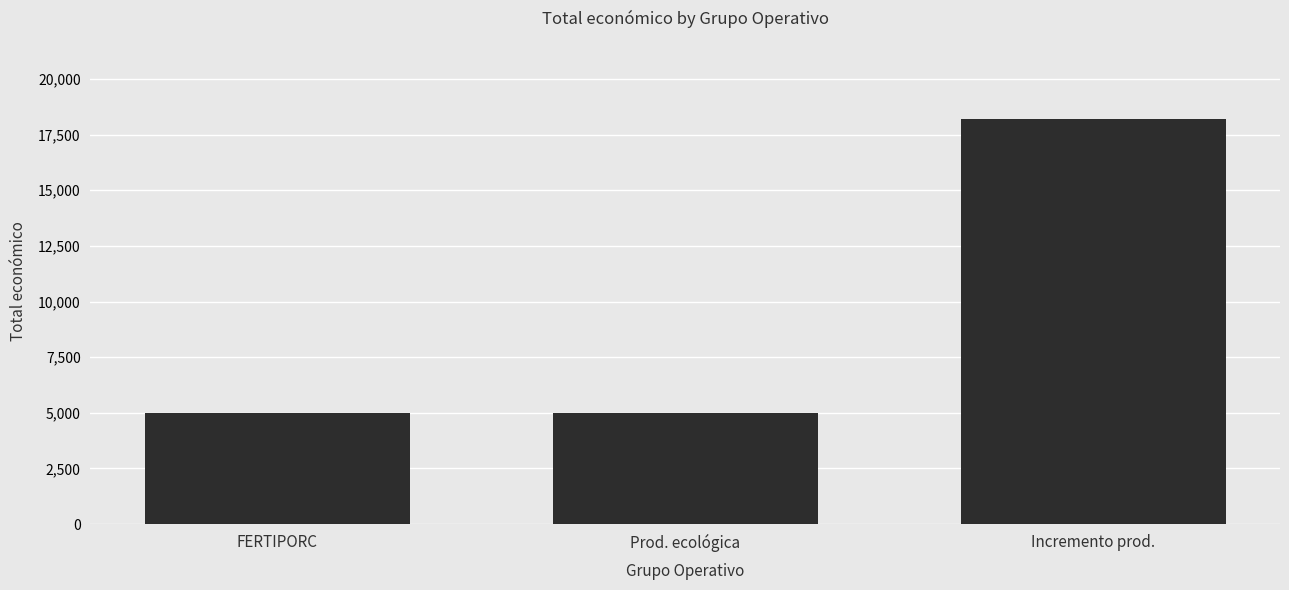

The value at Prod. ecológica is 1564. True or false?

False